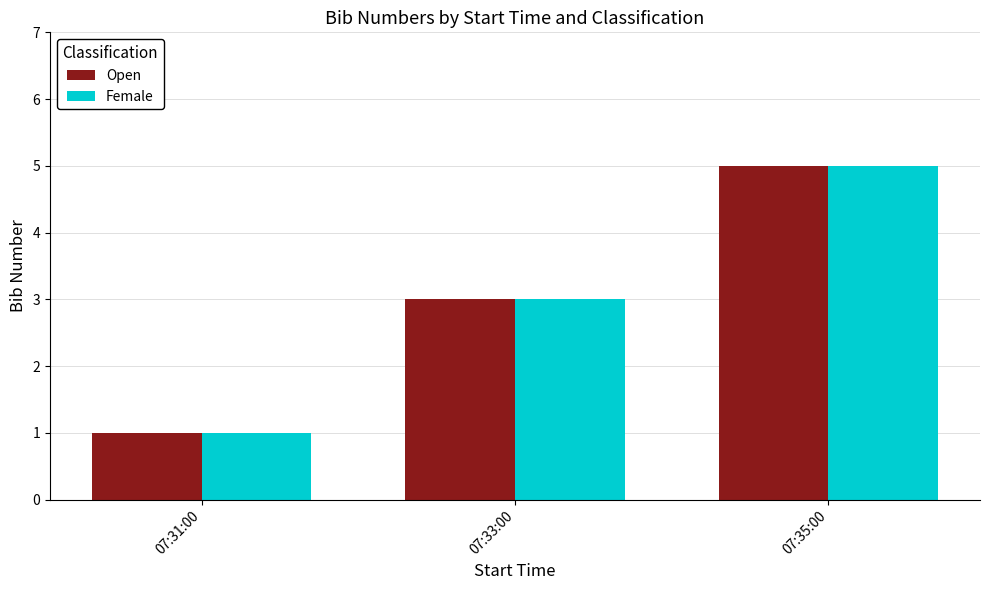

What is the difference between the Open values at 07:33:00 and 07:35:00?

2